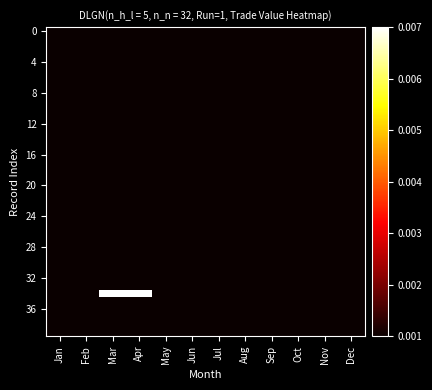

At how many categories does at least one series exceed 0?

12